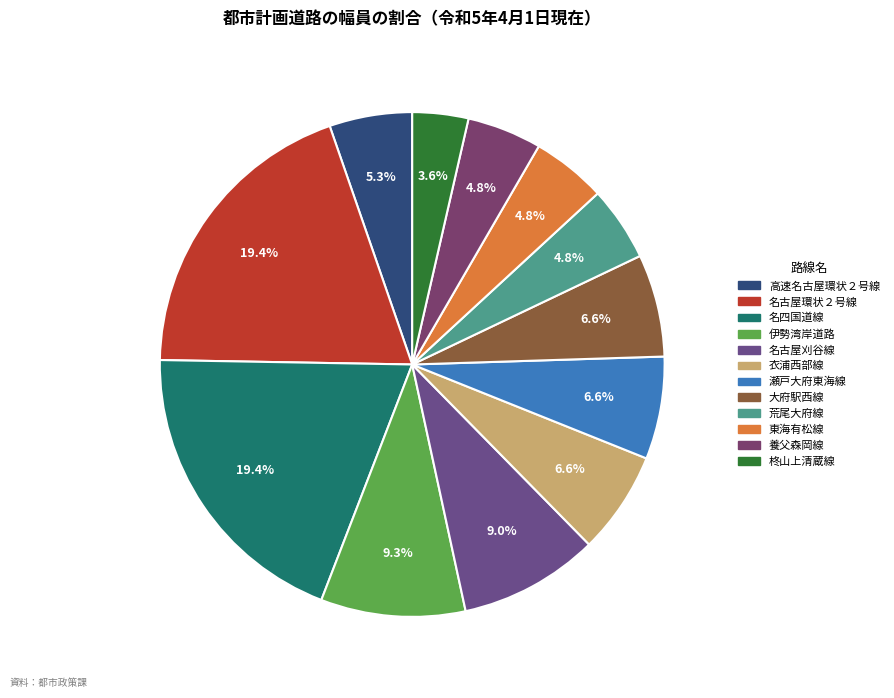

Which category has the biggest portion of the pie?

名古屋環状２号線